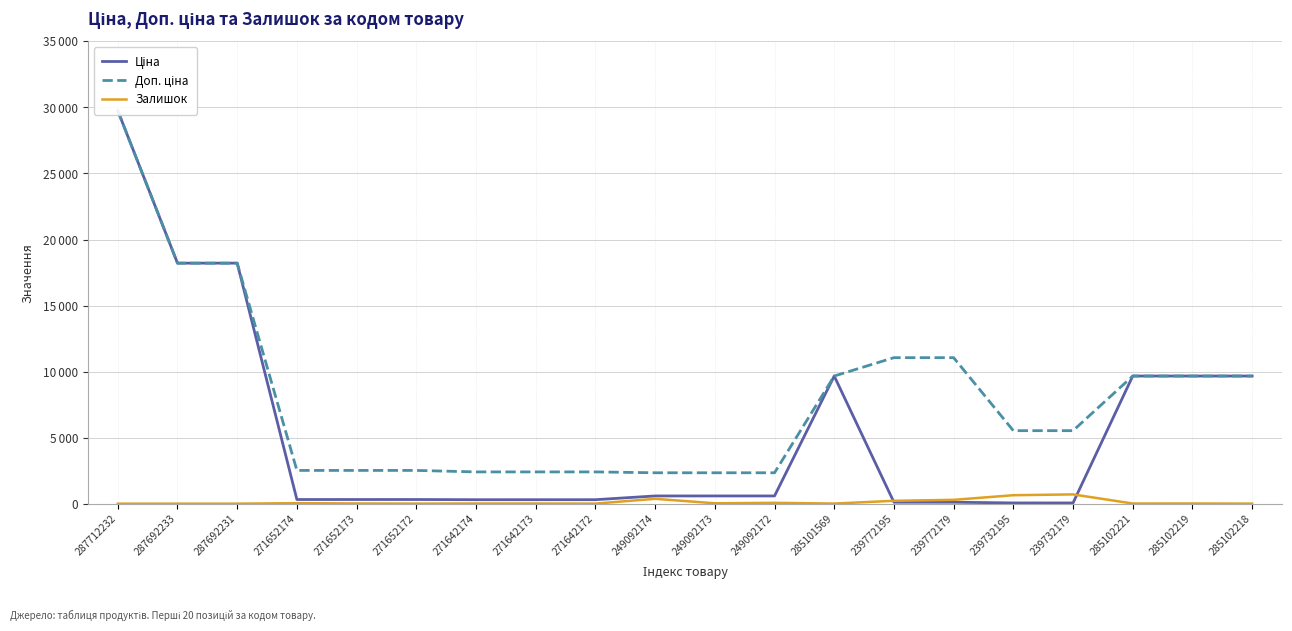

True or false: Доп. ціна and Залишок cross at least once.

False